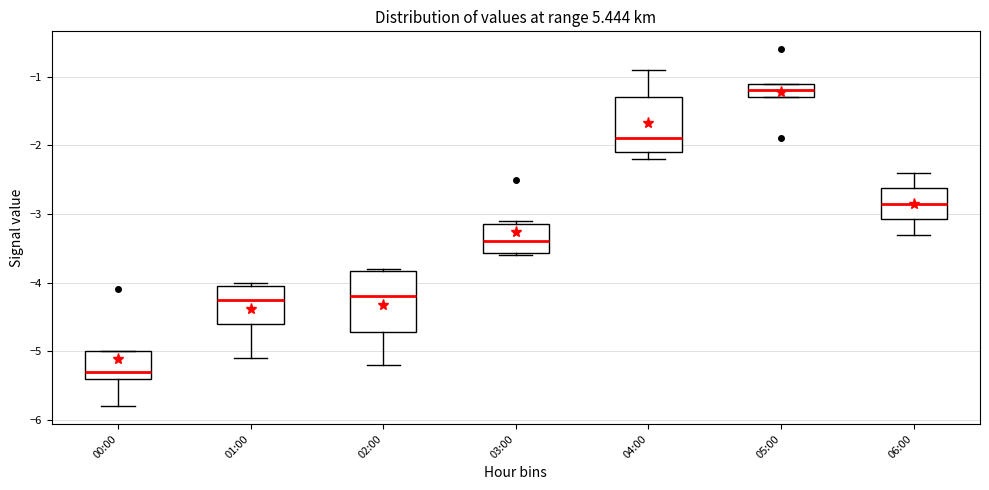

Where does the lower whisker of the box for 01:00 end on the y-axis? The values are not printed on the chart, so give them approximately, as read against the axis.

-5.1